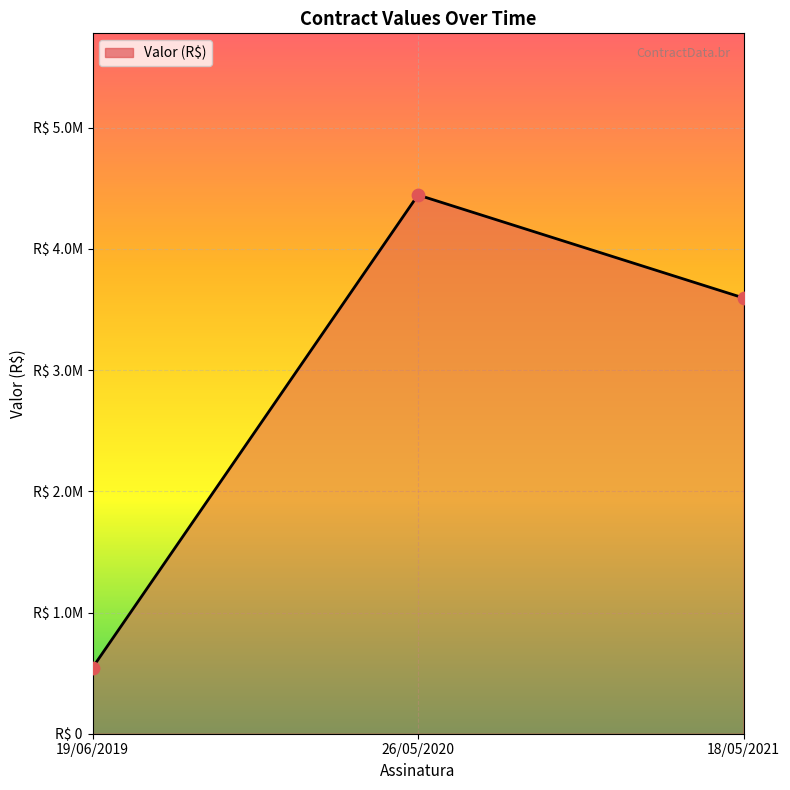

What is the change in value from 19/06/2019 to 26/05/2020?

+3900000.0